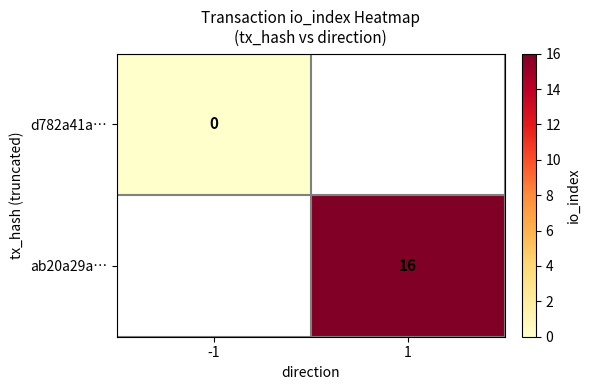

Is the value of ab20a29a… at 1 greater than the value of d782a41a… at -1?

Yes